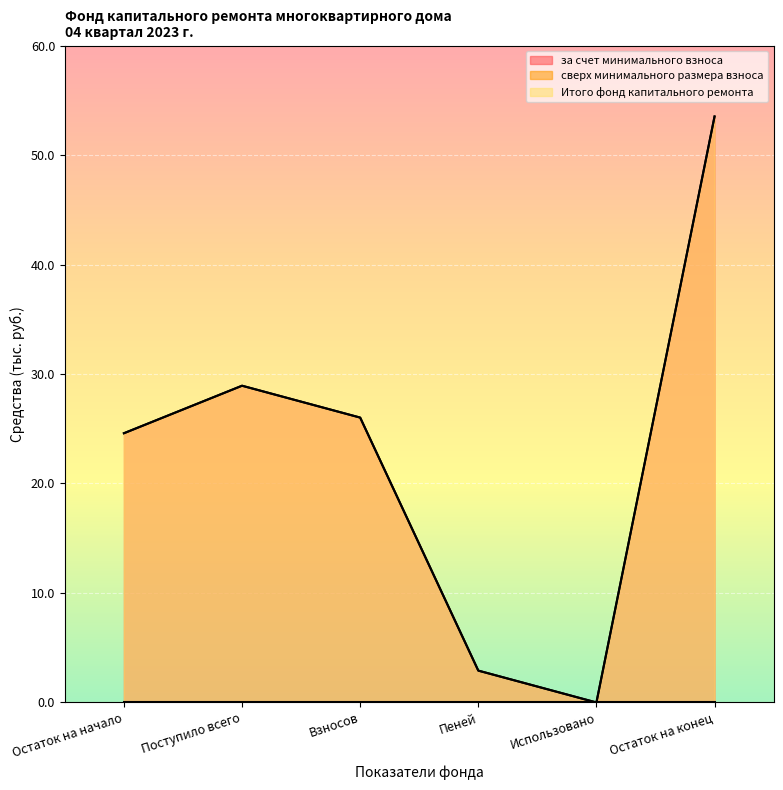

What is the approximate value of Итого фонд капитального ремонта at Взносов?

26.0